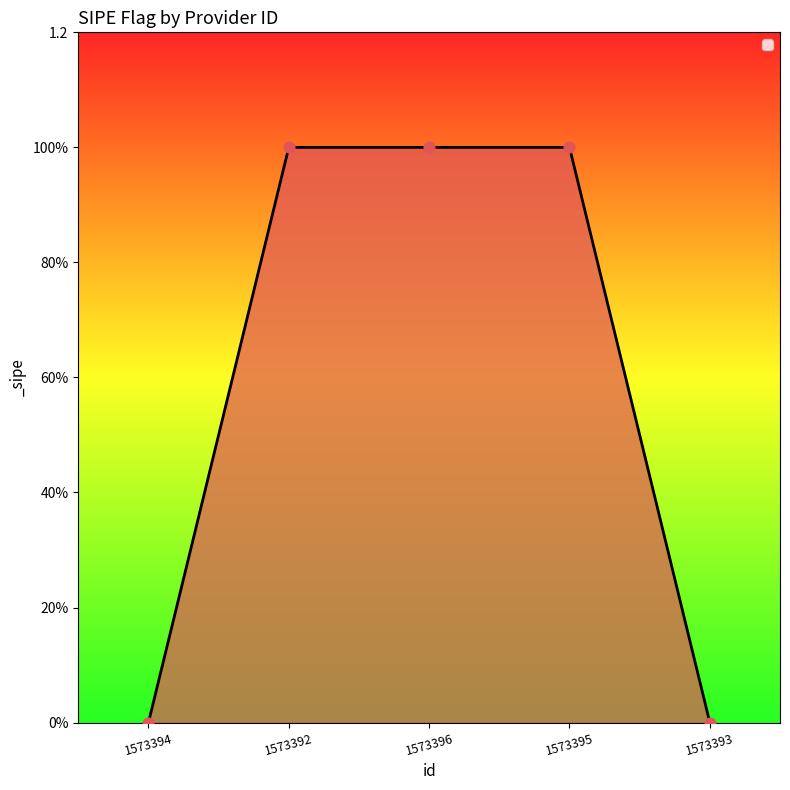

What is the change in value from 1573392 to 1573393?

-1